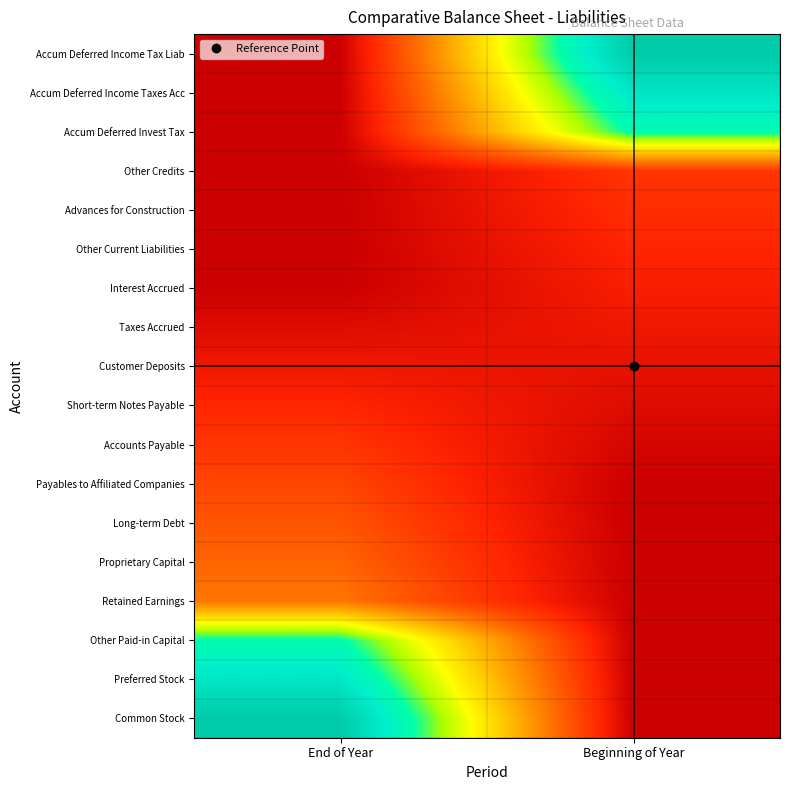

Reading left to right, extract all data points from this chart.

Common Stock: End of Year=1.0	Beginning of Year=0.0
Preferred Stock: End of Year=0.9	Beginning of Year=0.0
Other Paid-in Capital: End of Year=0.8	Beginning of Year=0.0
Retained Earnings: End of Year=0.3	Beginning of Year=0.0
Proprietary Capital: End of Year=0.2	Beginning of Year=0.0
Long-term Debt: End of Year=0.2	Beginning of Year=0.0
Payables to Affiliated Companies: End of Year=0.2	Beginning of Year=0.0
Accounts Payable: End of Year=0.1	Beginning of Year=0.0
Short-term Notes Payable: End of Year=0.1	Beginning of Year=0.0
Customer Deposits: End of Year=0.1	Beginning of Year=0.1
Taxes Accrued: End of Year=0.0	Beginning of Year=0.1
Interest Accrued: End of Year=0.0	Beginning of Year=0.1
Other Current Liabilities: End of Year=0.0	Beginning of Year=0.1
Advances for Construction: End of Year=0.0	Beginning of Year=0.1
Other Credits: End of Year=0.0	Beginning of Year=0.1
Accum Deferred Invest Tax: End of Year=0.0	Beginning of Year=0.8
Accum Deferred Income Taxes Acc: End of Year=0.0	Beginning of Year=0.9
Accum Deferred Income Tax Liab: End of Year=0.0	Beginning of Year=1.0